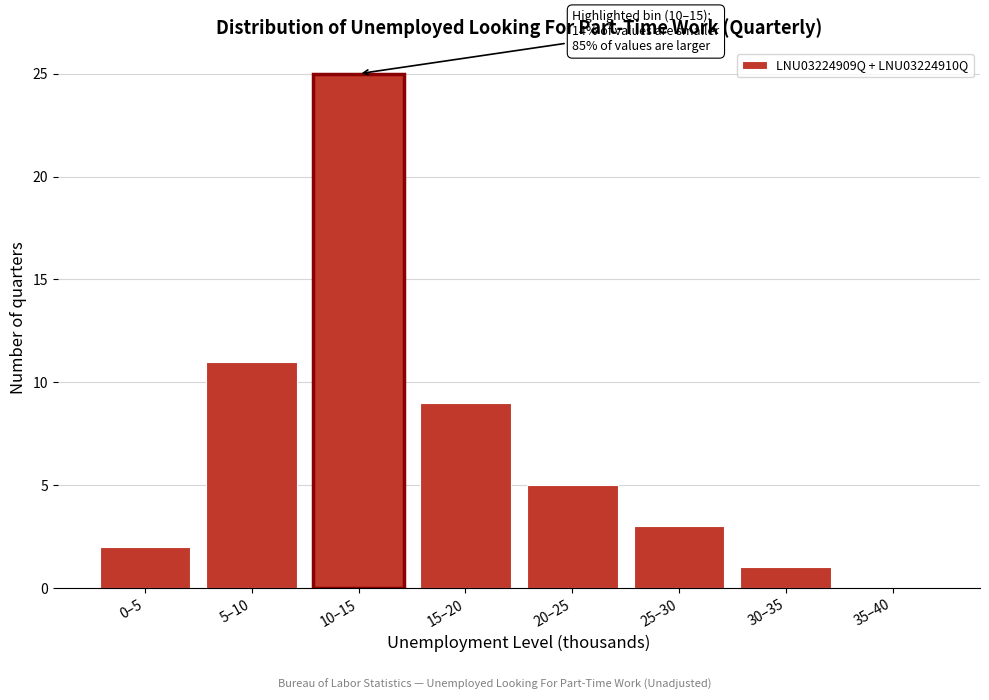

Reading left to right, what are all the values shown in this chart?

0–5=2	5–10=11	10–15=25	15–20=9	20–25=5	25–30=3	30–35=1	35–40=0